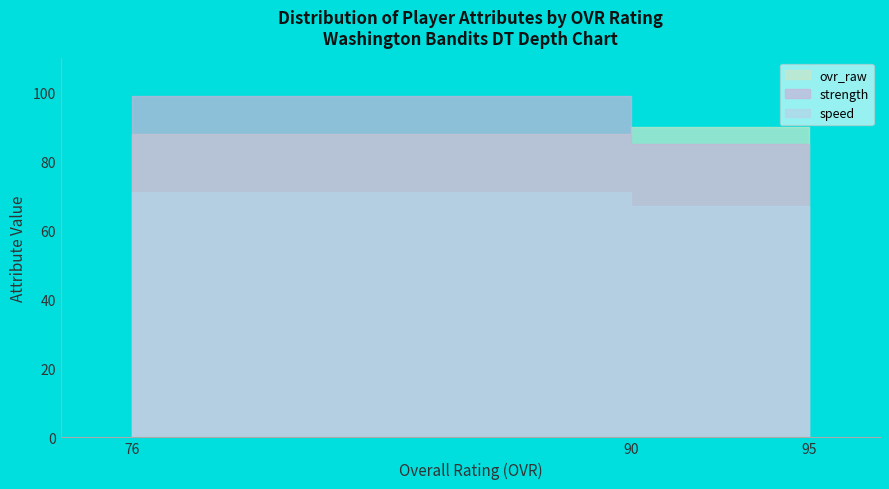

Which has a higher value, 76 or 95?

95